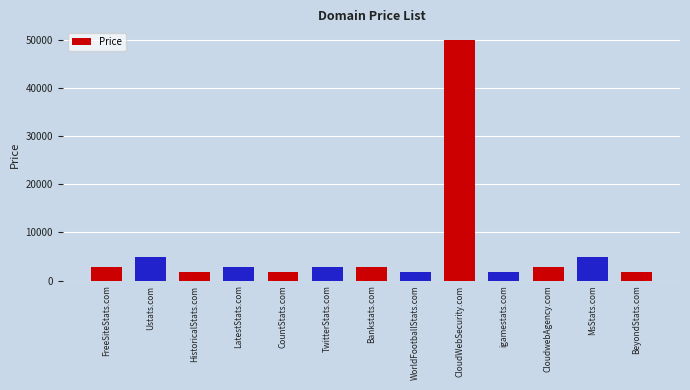

Reading right to left, what are all the values shown in this chart?

1888	4888	2888	1888	49888	1888	2888	2888	1888	2888	1888	4888	2888